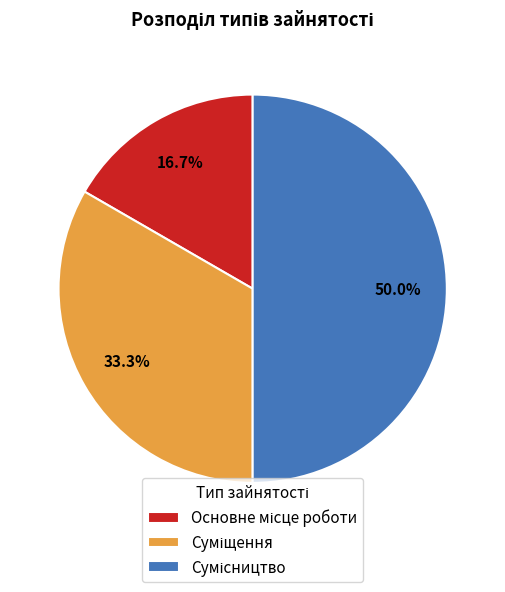

Which has a higher value, Сумісництво or Суміщення?

Сумісництво